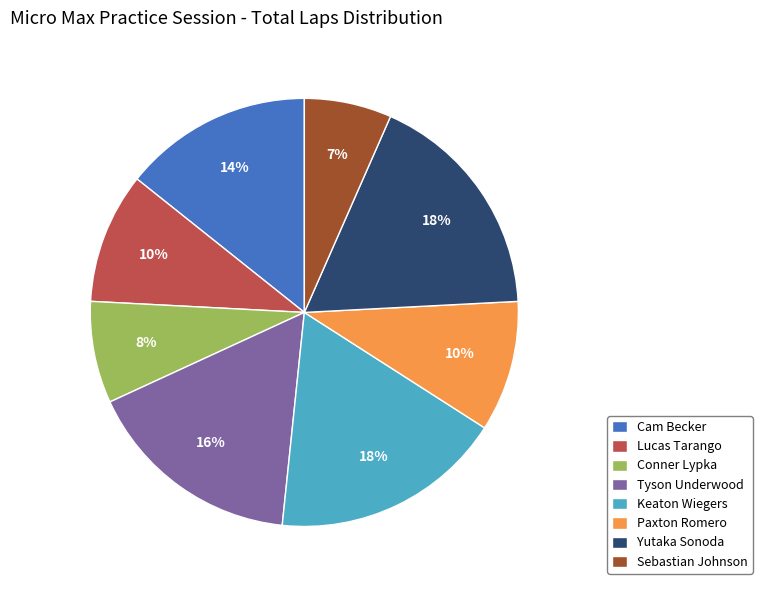

What percentage is the Yutaka Sonoda slice, to the nearest percent?

18%